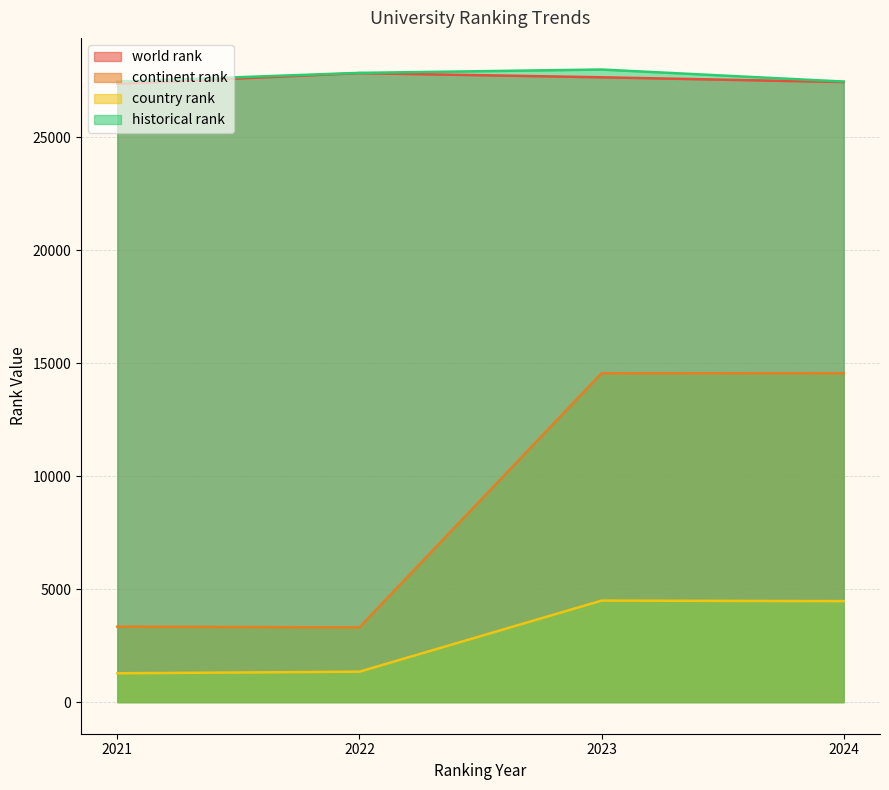

What is the difference between the maximum and second lowest values in the historical rank series?

532.5